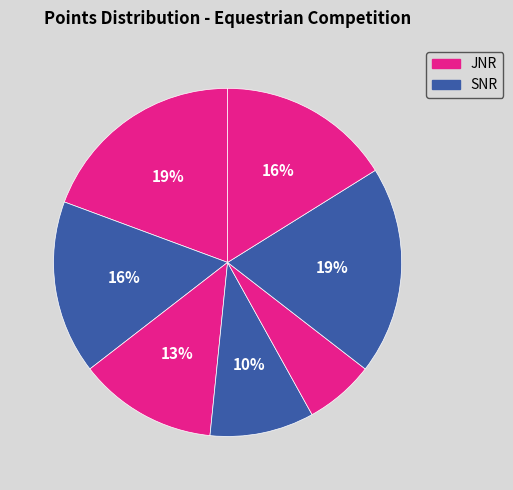

Count the number of slices in the pie.

7